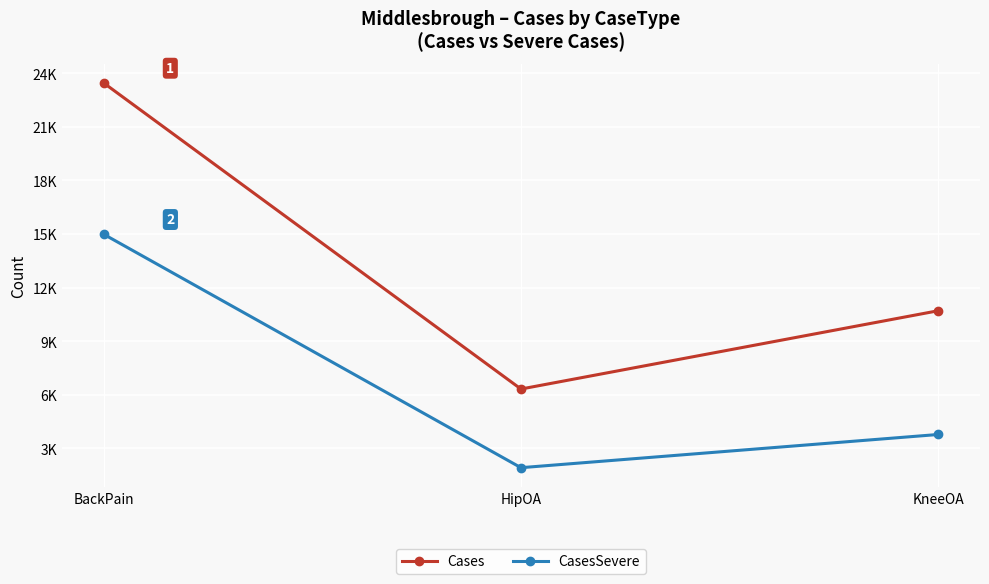

What is the highest value of the Cases series?

23464